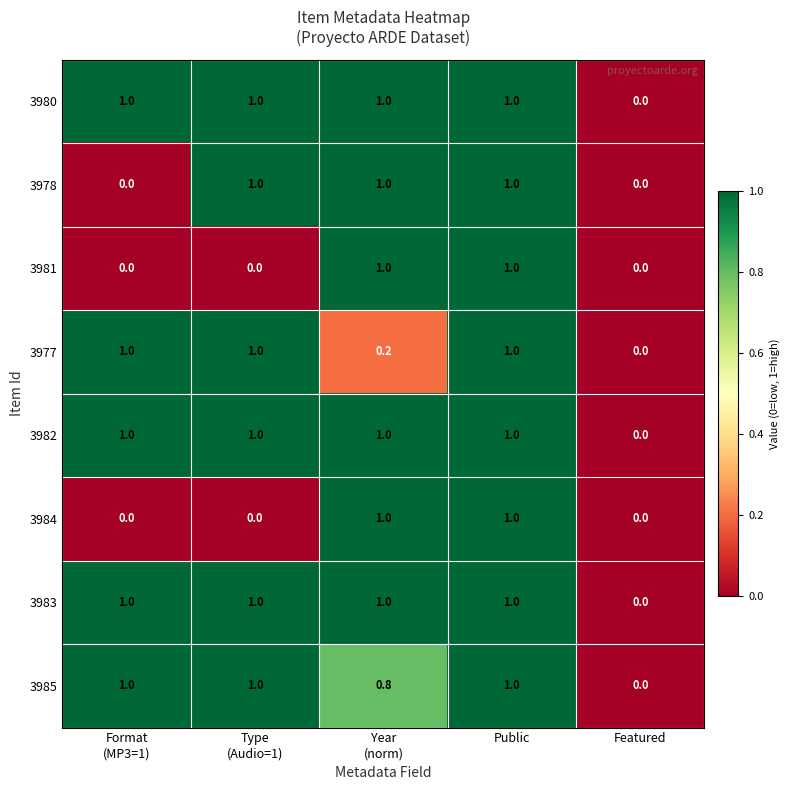

What is the approximate value of 3983 at Public?

1.0